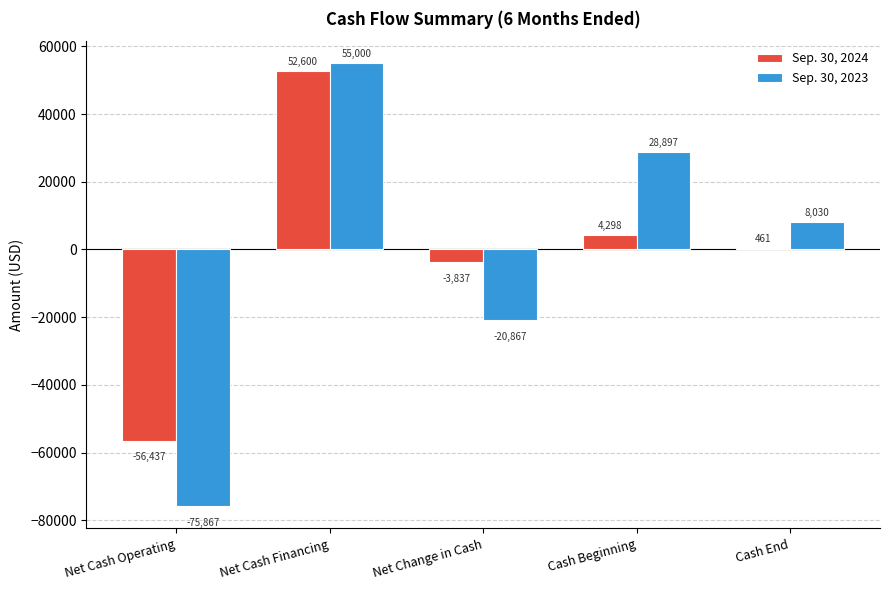

What is the difference between the maximum and minimum values in the Sep. 30, 2024 series?

109037